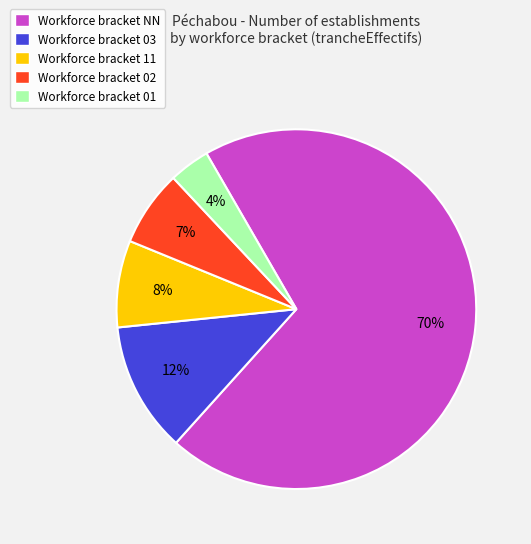

Count the number of slices in the pie.

5